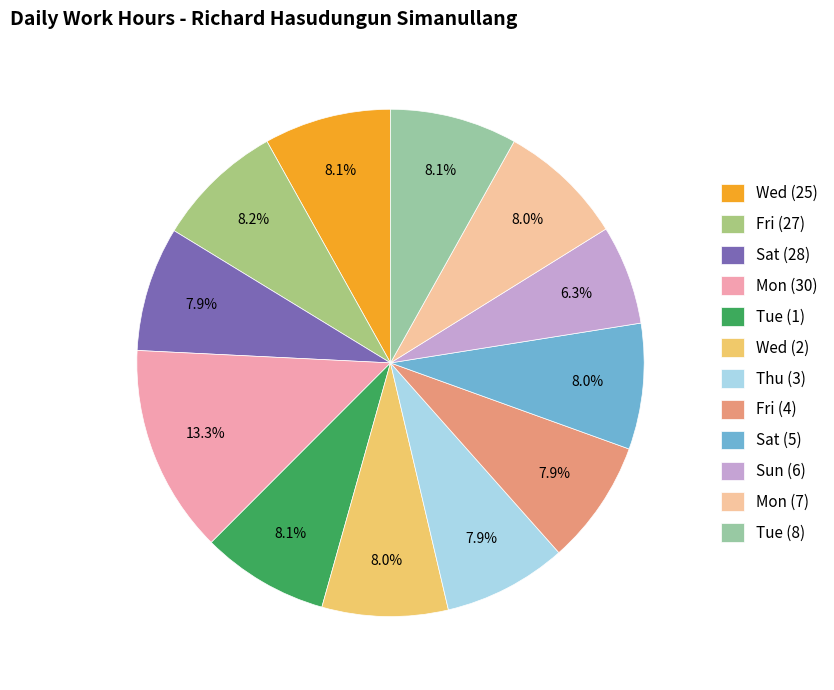

Count the number of slices in the pie.

12